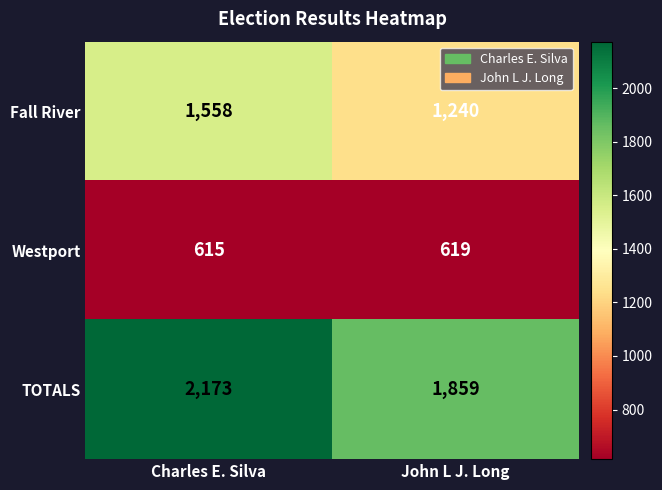

What is the average value of the Westport series?

617